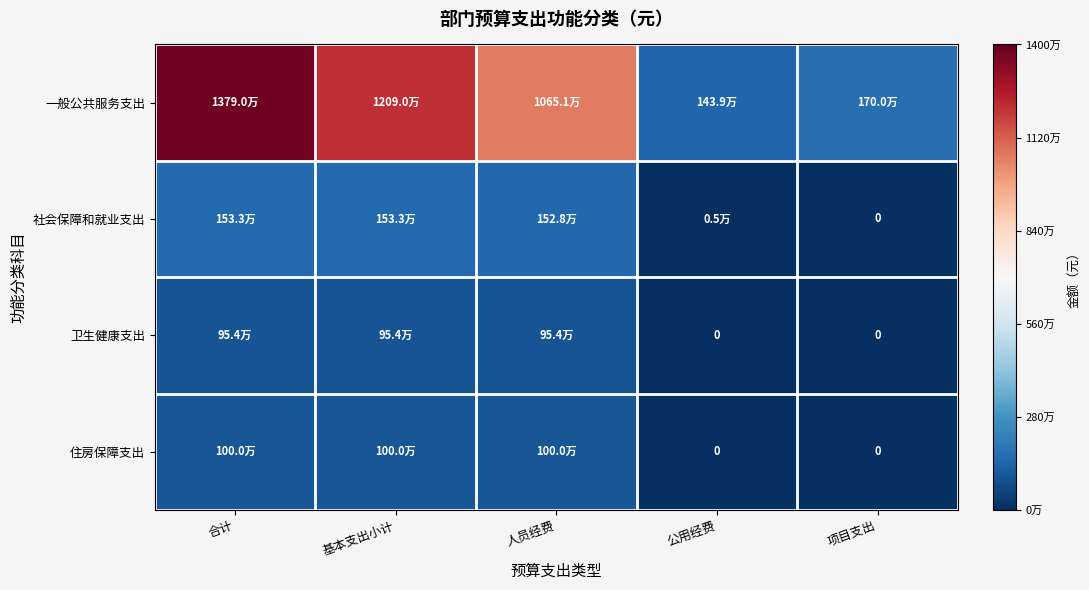

At which category is the sum across all series the highest?

合计